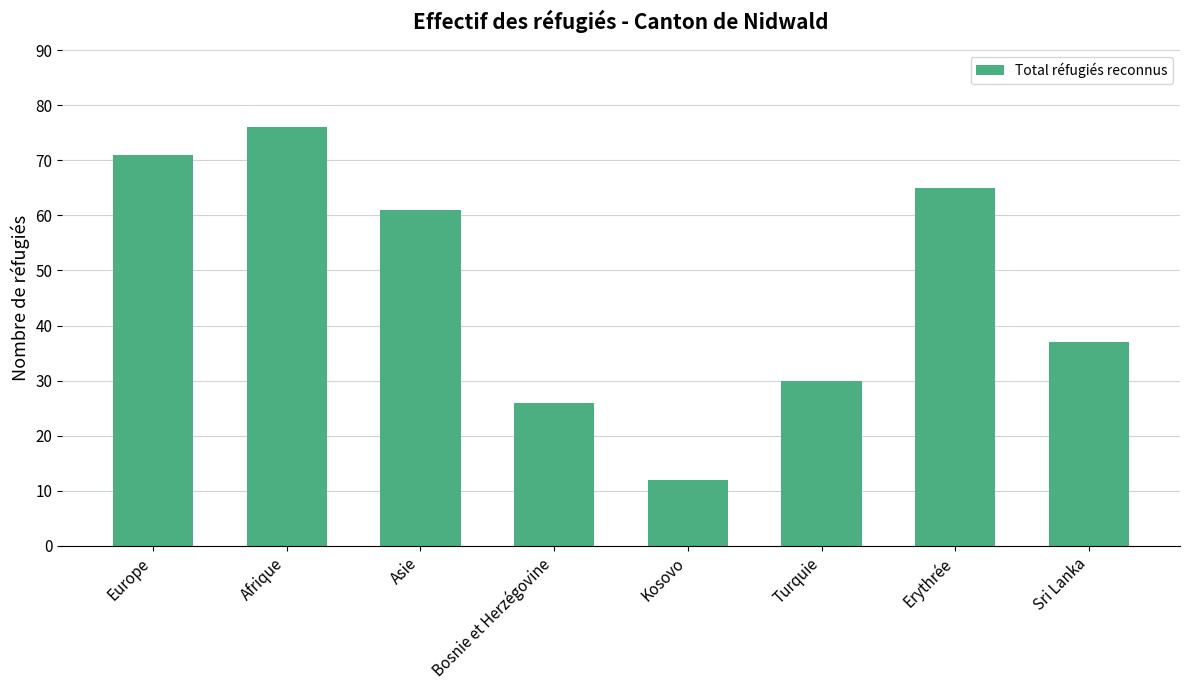

Reading left to right, extract all data points from this chart.

71	76	61	26	12	30	65	37